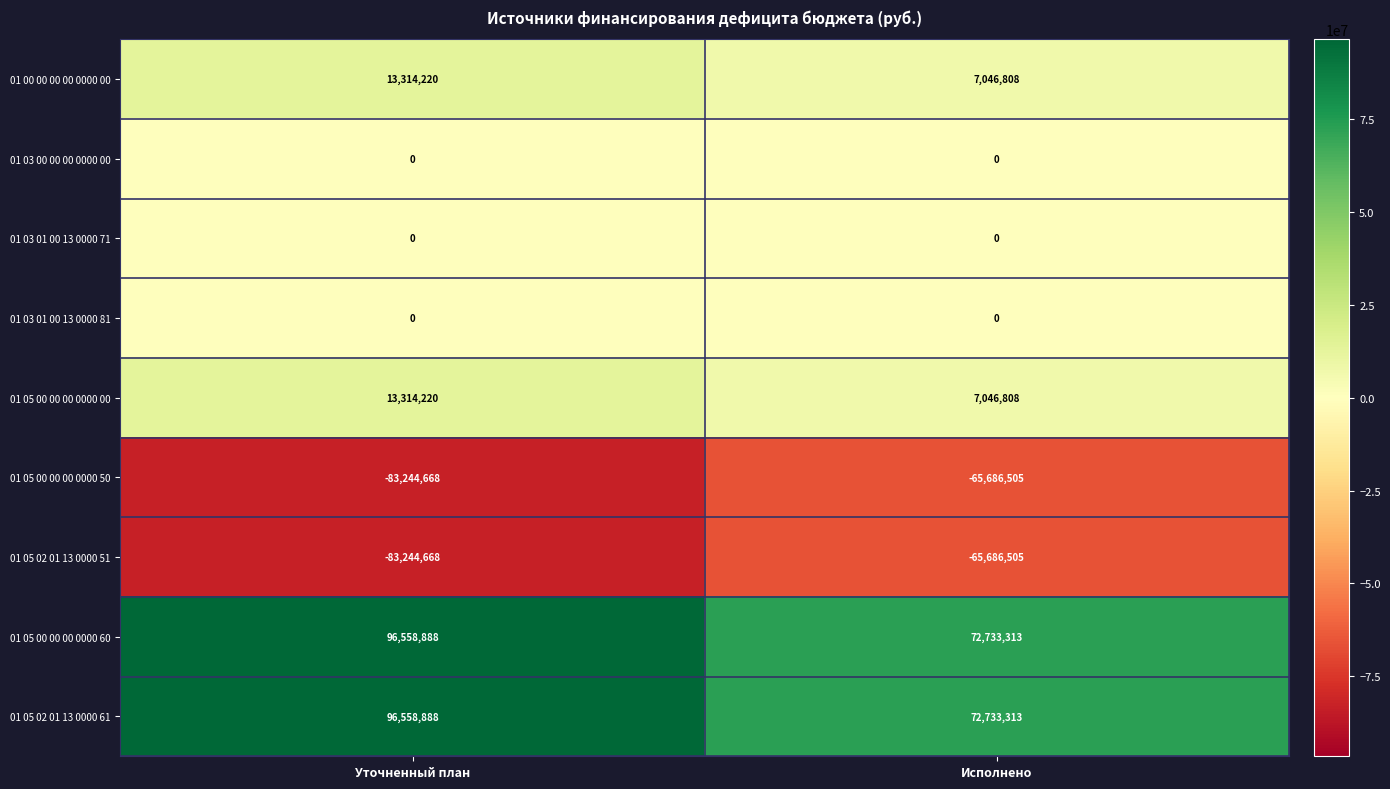

What is the spread (max minus min) of values at Исполнено?

138419818